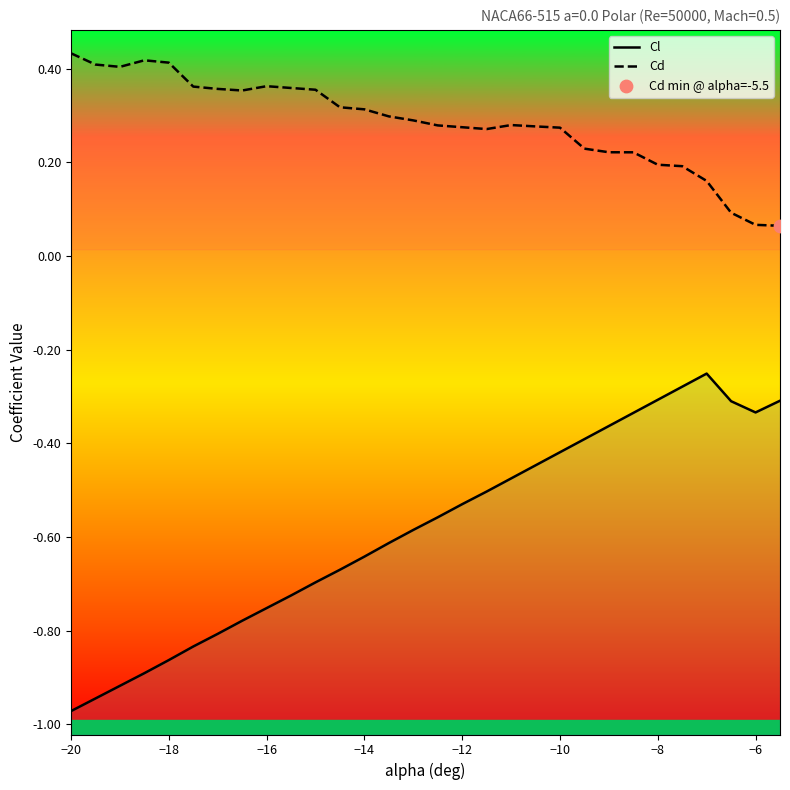

At how many categories does at least one series exceed 0?

30